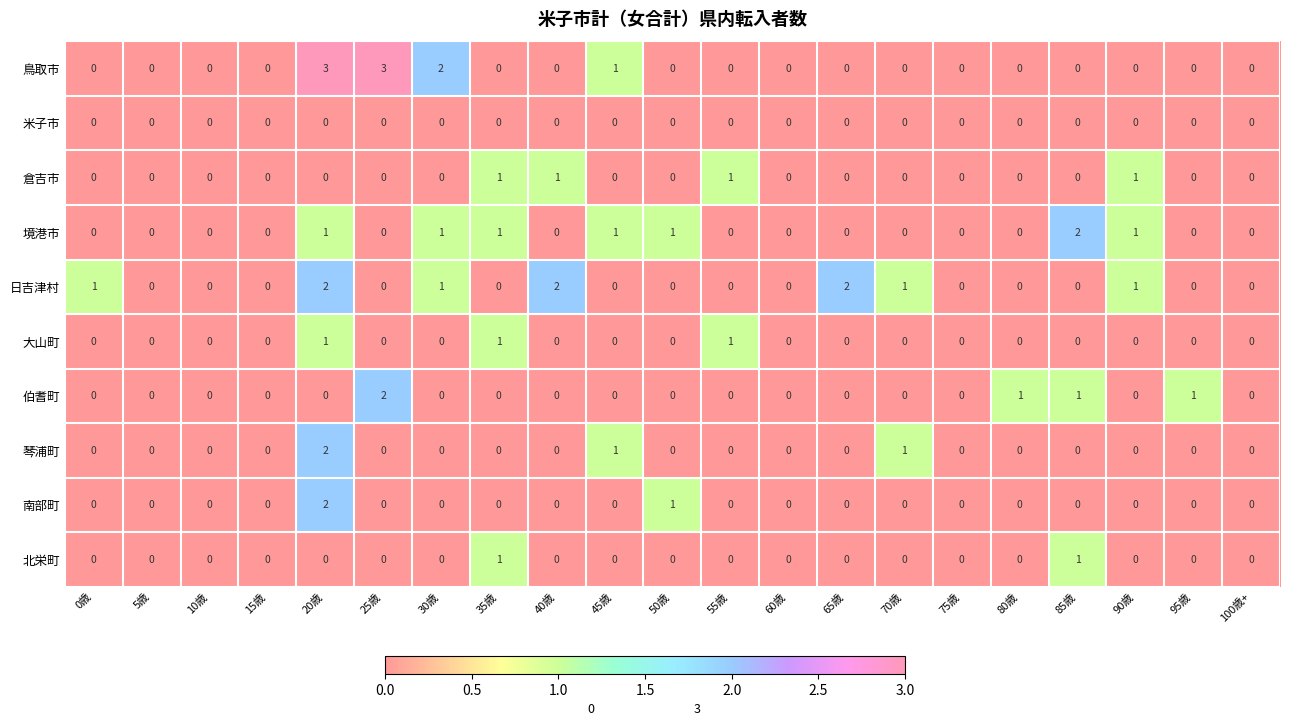

What is the spread (max minus min) of values at 40歳?

2